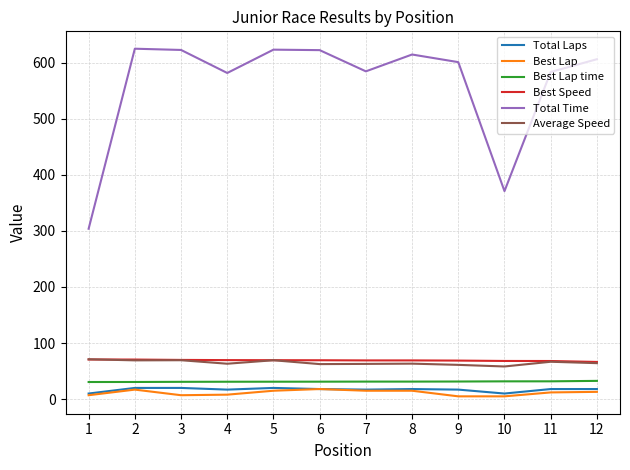

What is the minimum value shown in the chart?

5.0